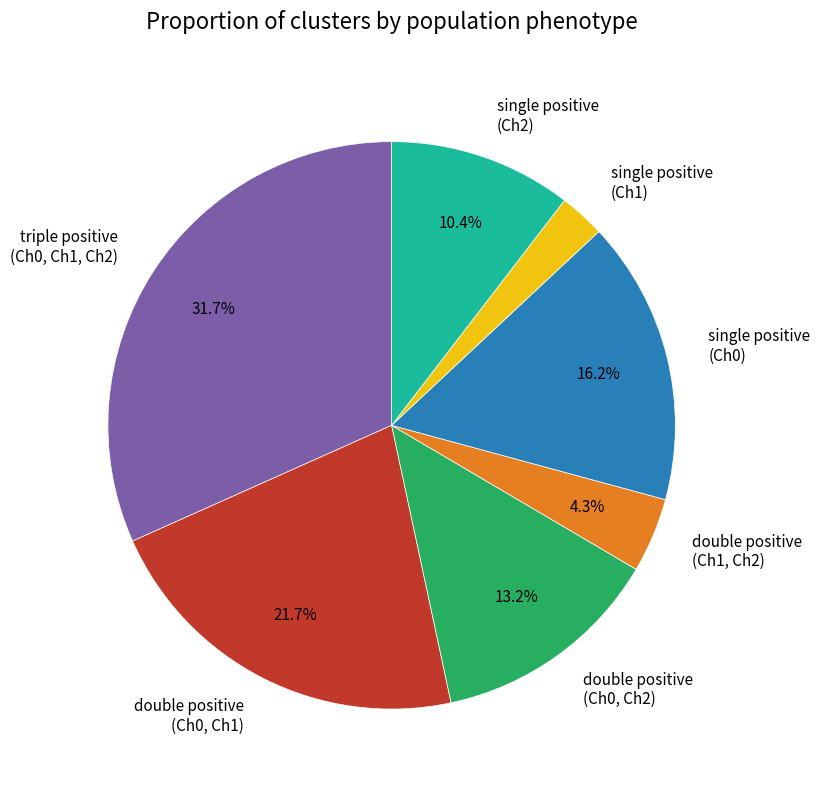

Does single positive (Ch1) account for over 50% of the chart?

No